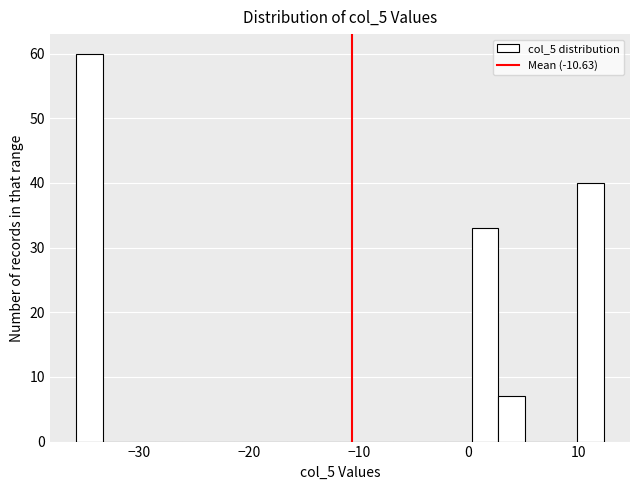

Read against the x-axis, roughly where is the centre of the tallest bar?

-35